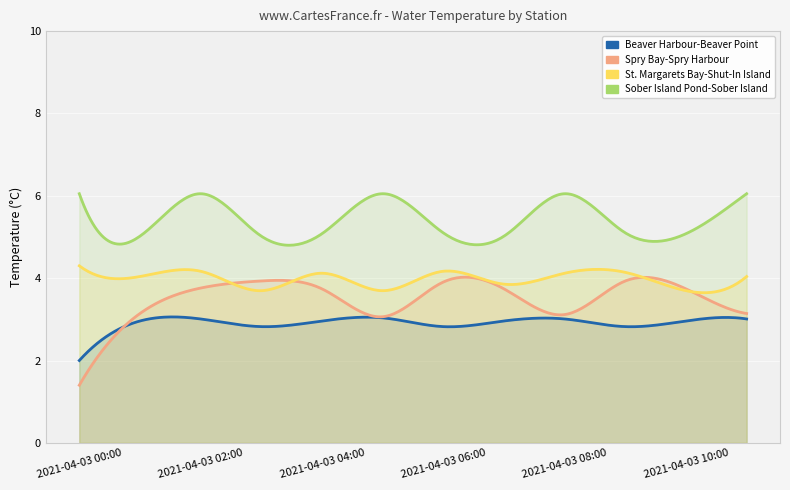

What are all the series names shown in the legend?

Beaver Harbour-Beaver Point, Spry Bay-Spry Harbour, St. Margarets Bay-Shut-In Island, Sober Island Pond-Sober Island